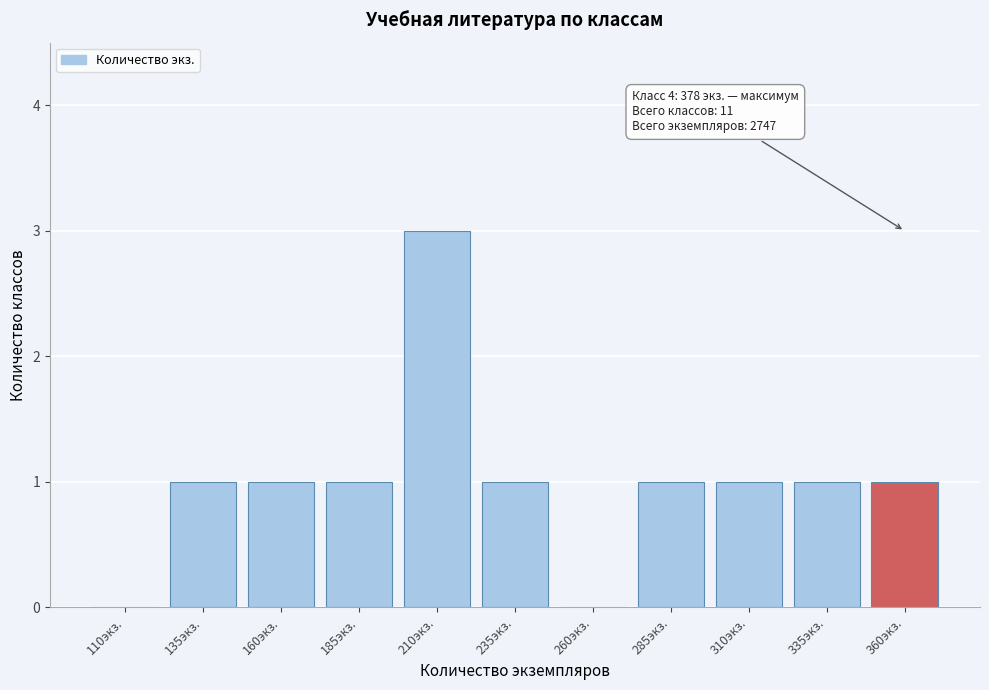

Reading left to right, list all the values displayed in this chart.

110экз.=0	135экз.=1	160экз.=1	185экз.=1	210экз.=3	235экз.=1	260экз.=0	285экз.=1	310экз.=1	335экз.=1	360экз.=1